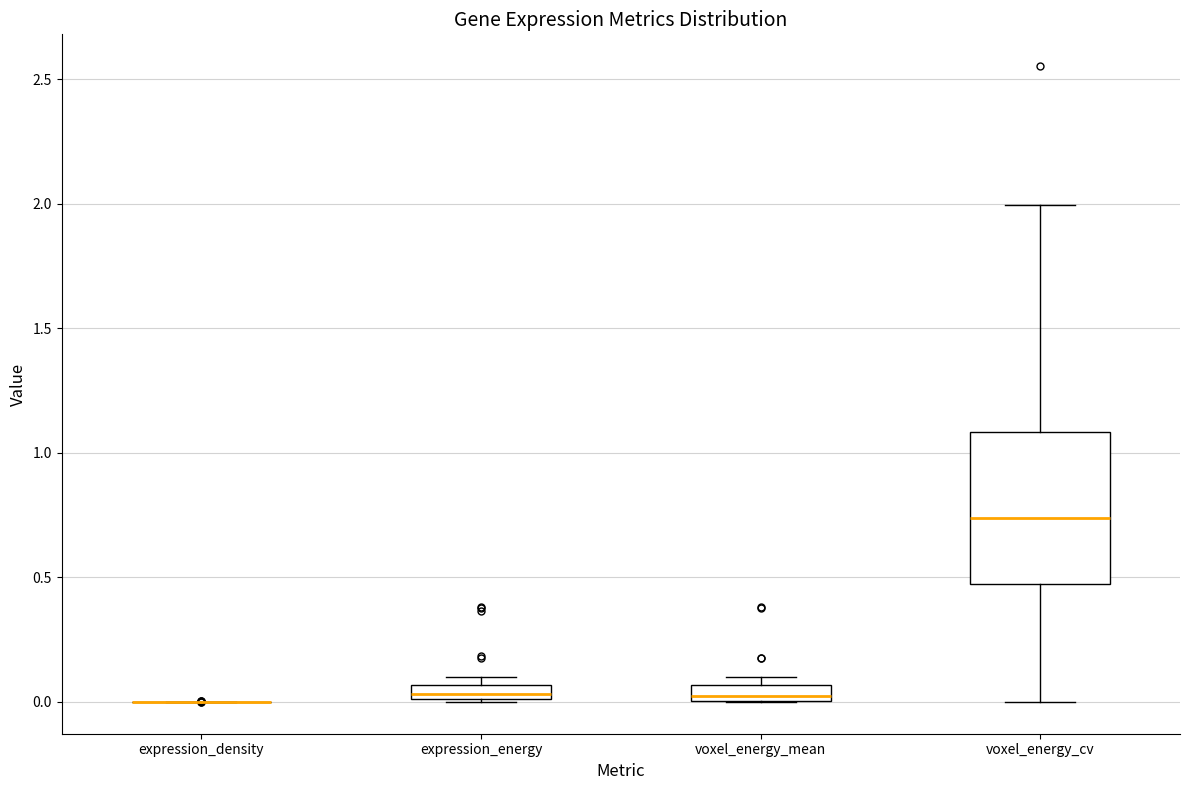

Comparing the boxes themselves (not the whiskers), which one is the tallest?

voxel_energy_cv